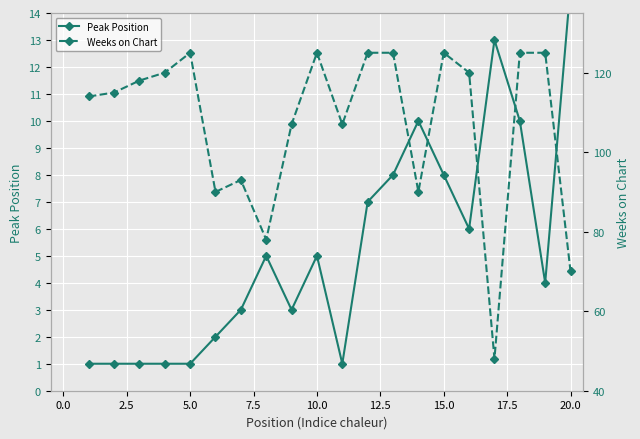

True or false: Peak Position and Weeks on Chart cross at least once.

False